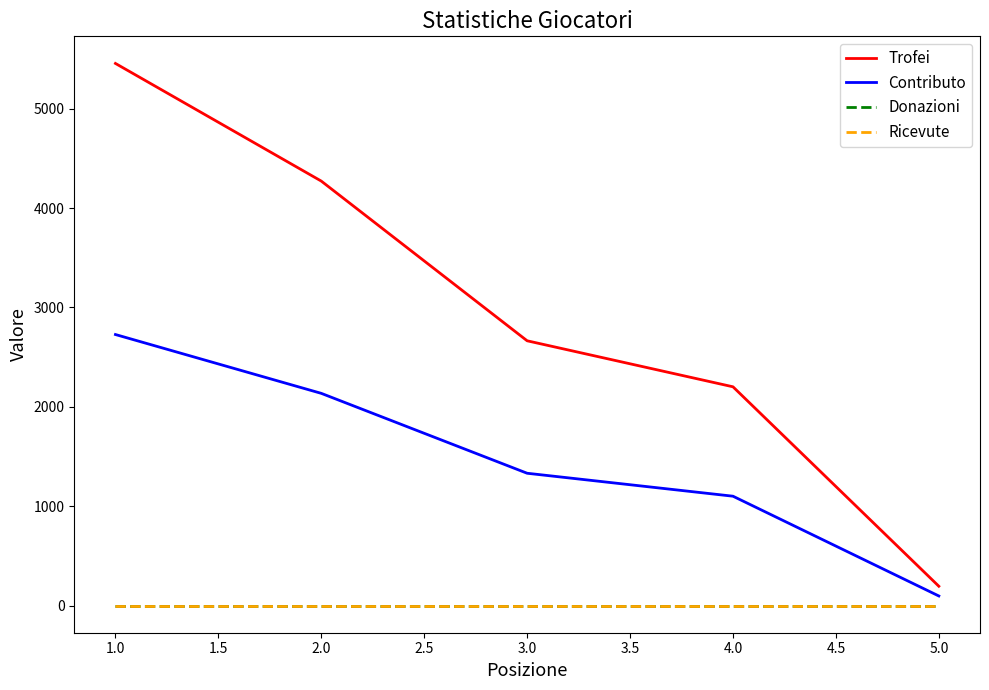

True or false: Trofei and Ricevute intersect in this chart.

False